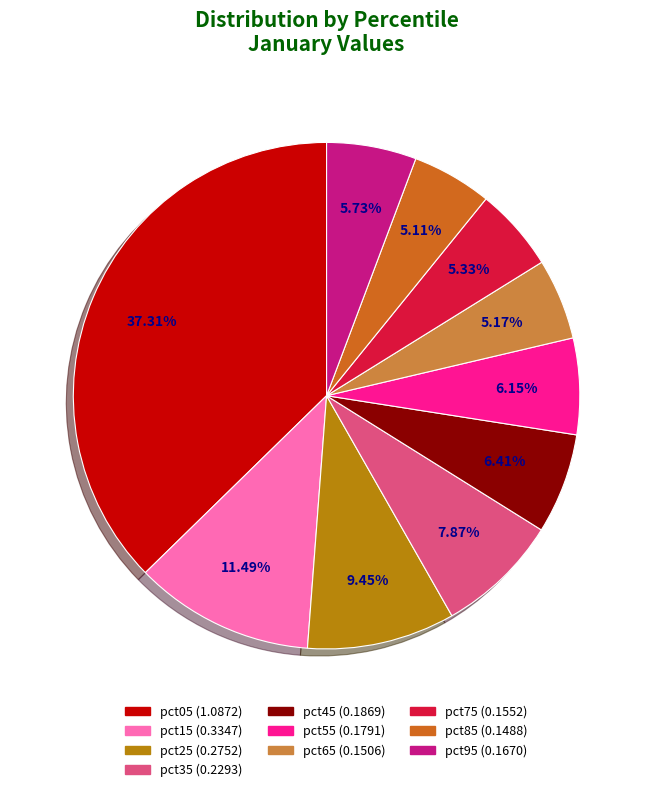

What percentage do pct45 and pct15 together represent?

17.9%